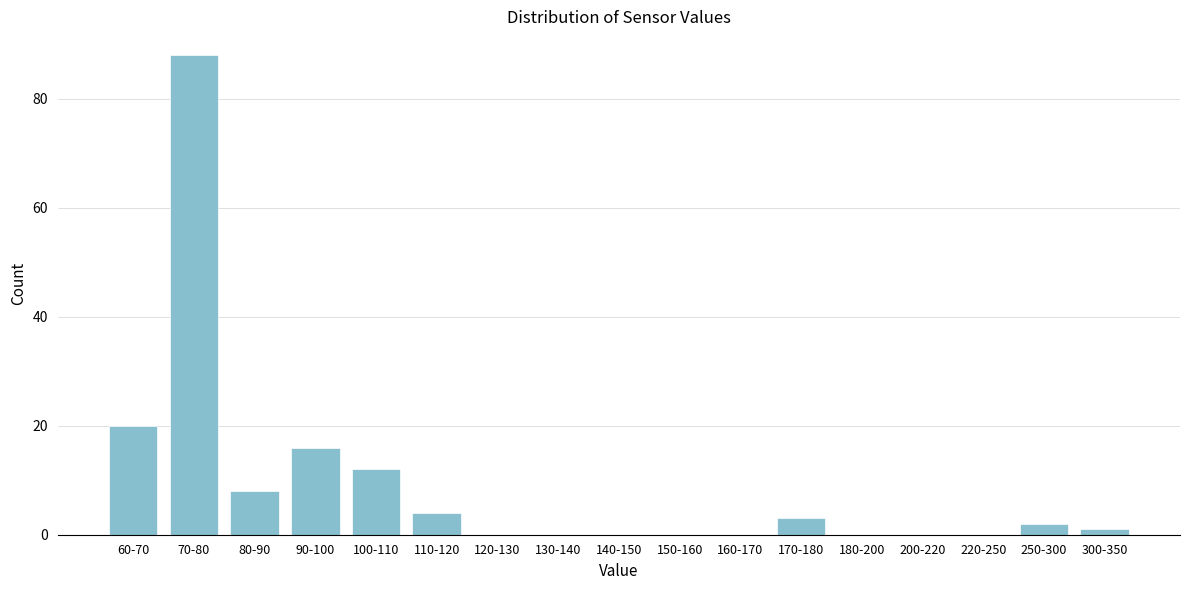

Reading right to left, what are all the values shown in this chart?

300-350=1	250-300=2	220-250=0	200-220=0	180-200=0	170-180=3	160-170=0	150-160=0	140-150=0	130-140=0	120-130=0	110-120=4	100-110=12	90-100=16	80-90=8	70-80=88	60-70=20